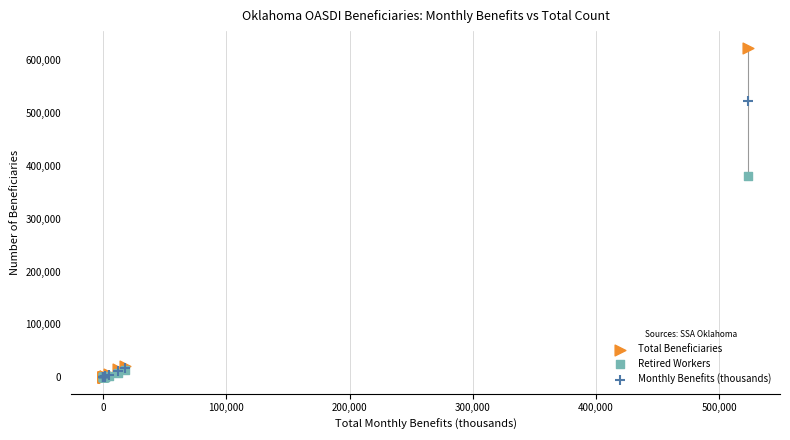

In the Monthly Benefits (thousands) series, what Y value is closest to 261614?

17946